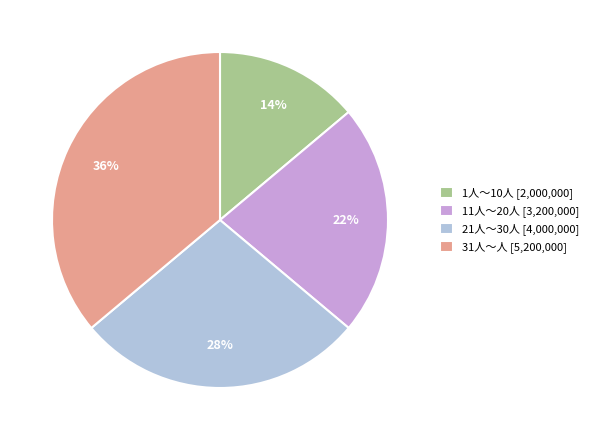

Which has a higher value, 31人～人 or 11人～20人?

31人～人